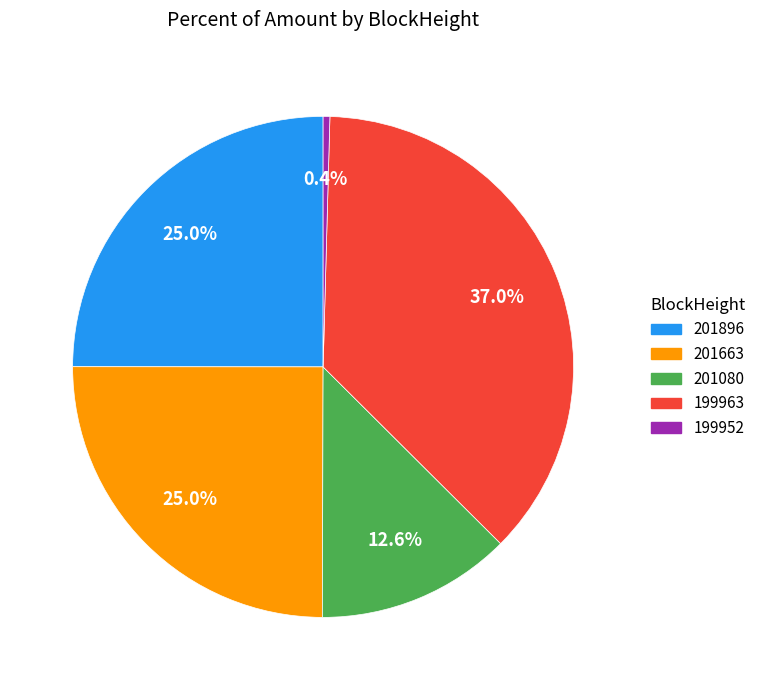

What percentage do 199952 and 201663 together represent?

25.4%